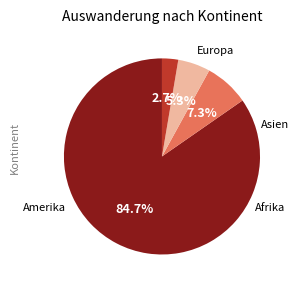

The Amerika slice represents 15% of the pie. True or false?

False